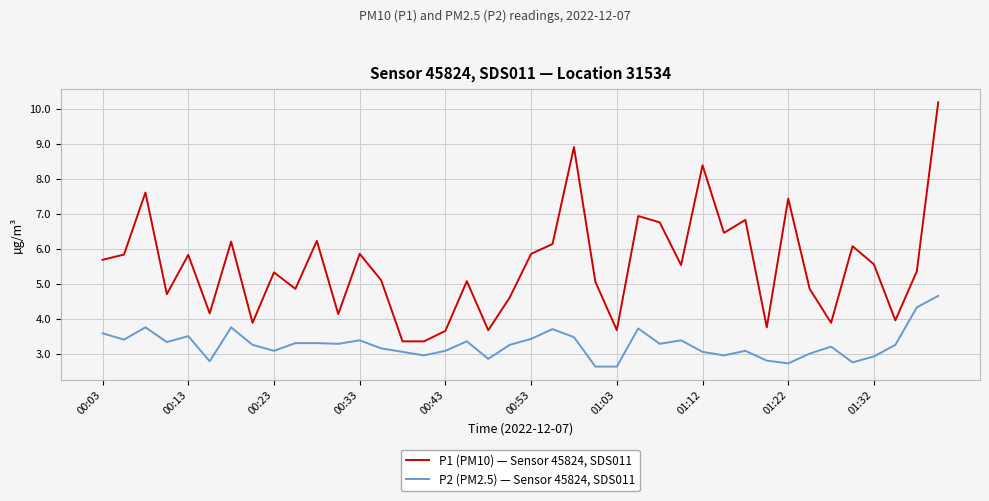

Which series has the largest total across all categories?

P1 (PM10) — Sensor 45824, SDS011